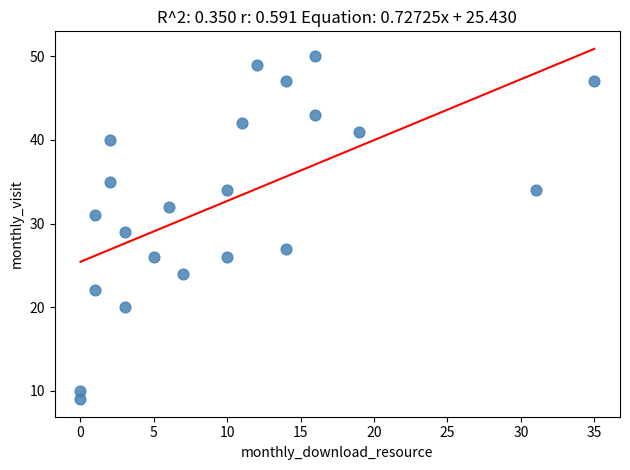

What is the range of Y values (max minus min)?

41